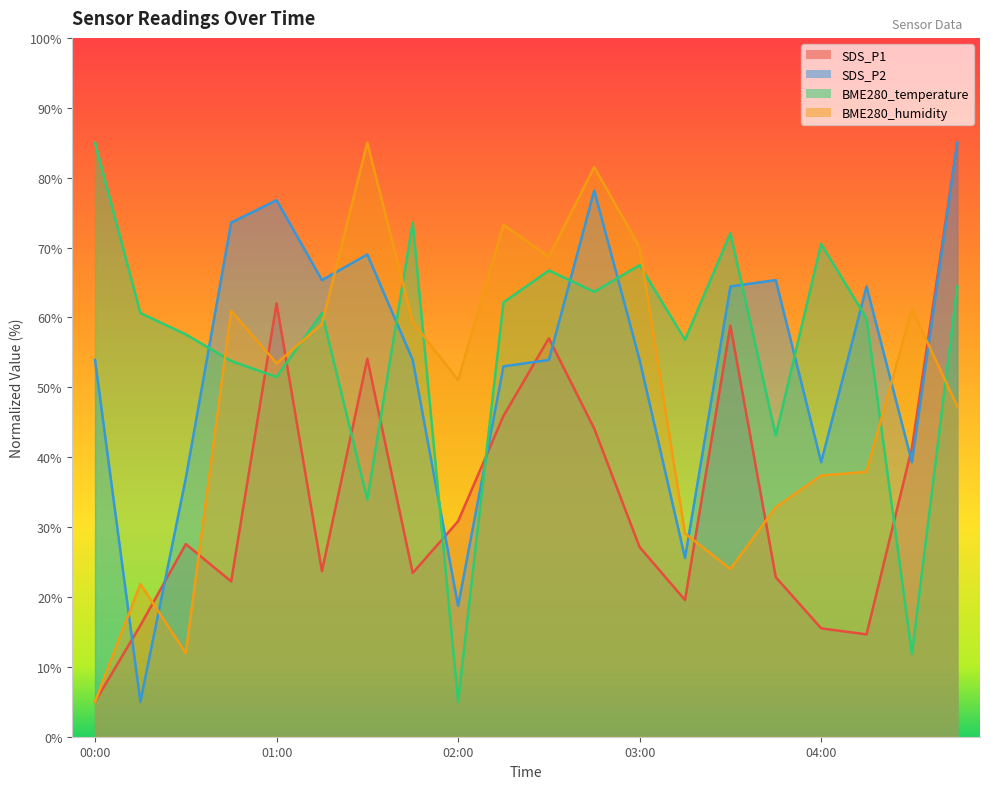

Reading left to right, what are all the values shown in this chart?

SDS_P1: 00:00=5.0	00:15=15.9	00:30=27.6	00:45=22.2	01:00=62.0	01:15=23.7	01:30=54.1	01:45=23.4	02:00=30.8	02:15=45.9	02:30=57.0	02:45=44.1	03:00=27.1	03:15=19.6	03:30=58.8	03:45=22.8	04:00=15.5	04:15=14.6	04:30=41.3	04:45=85.0
SDS_P2: 00:00=53.9	00:15=5.0	00:30=37.0	00:45=73.6	01:00=76.8	01:15=65.3	01:30=69.0	01:45=53.9	02:00=18.7	02:15=53.0	02:30=53.9	02:45=78.1	03:00=53.9	03:15=25.6	03:30=64.4	03:45=65.3	04:00=39.3	04:15=64.4	04:30=39.3	04:45=85.0
BME280_temperature: 00:00=85.0	00:15=60.6	00:30=57.6	00:45=53.8	01:00=51.5	01:15=60.6	01:30=34.0	01:45=73.6	02:00=5.0	02:15=62.1	02:30=66.7	02:45=63.7	03:00=67.5	03:15=56.8	03:30=72.0	03:45=43.1	04:00=70.5	04:15=59.9	04:30=11.9	04:45=64.4
BME280_humidity: 00:00=5.0	00:15=21.9	00:30=12.0	00:45=60.9	01:00=53.4	01:15=59.0	01:30=85.0	01:45=59.3	02:00=51.0	02:15=73.2	02:30=68.7	02:45=81.5	03:00=70.0	03:15=29.1	03:30=24.0	03:45=32.8	04:00=37.4	04:15=37.9	04:30=61.2	04:45=47.3